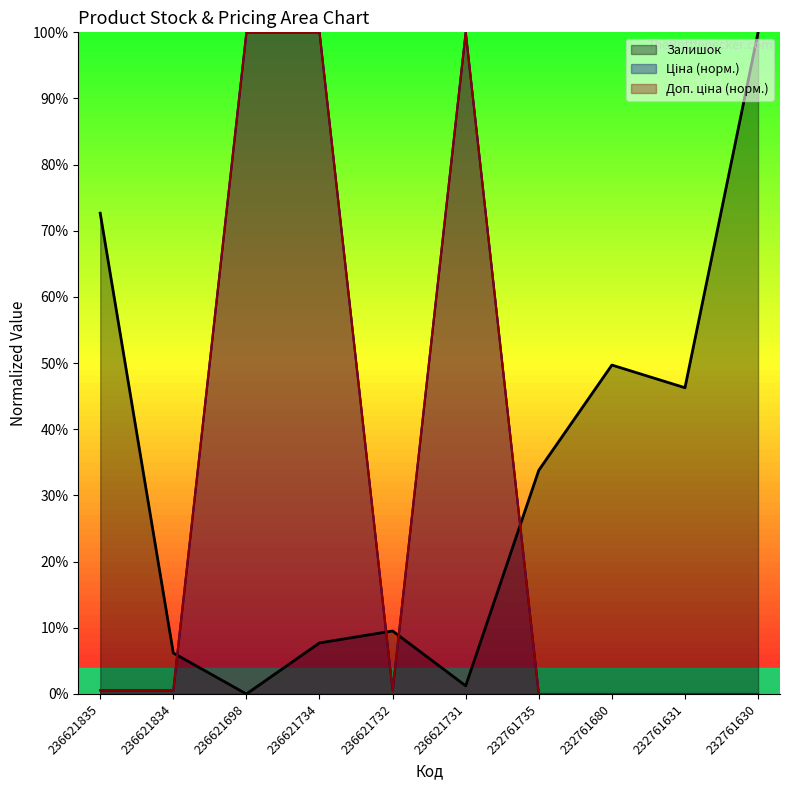

Reading left to right, list all the values displayed in this chart.

Залишок: 72.7	6.2	0.0	7.7	9.5	1.2	33.8	49.7	46.3	100.0
Ціна: 0.6	0.6	100.0	100.0	0.6	100.0	0.0	0.0	0.0	0.0
Доп. ціна: 0.6	0.6	100.0	100.0	0.6	100.0	0.0	0.0	0.0	0.0